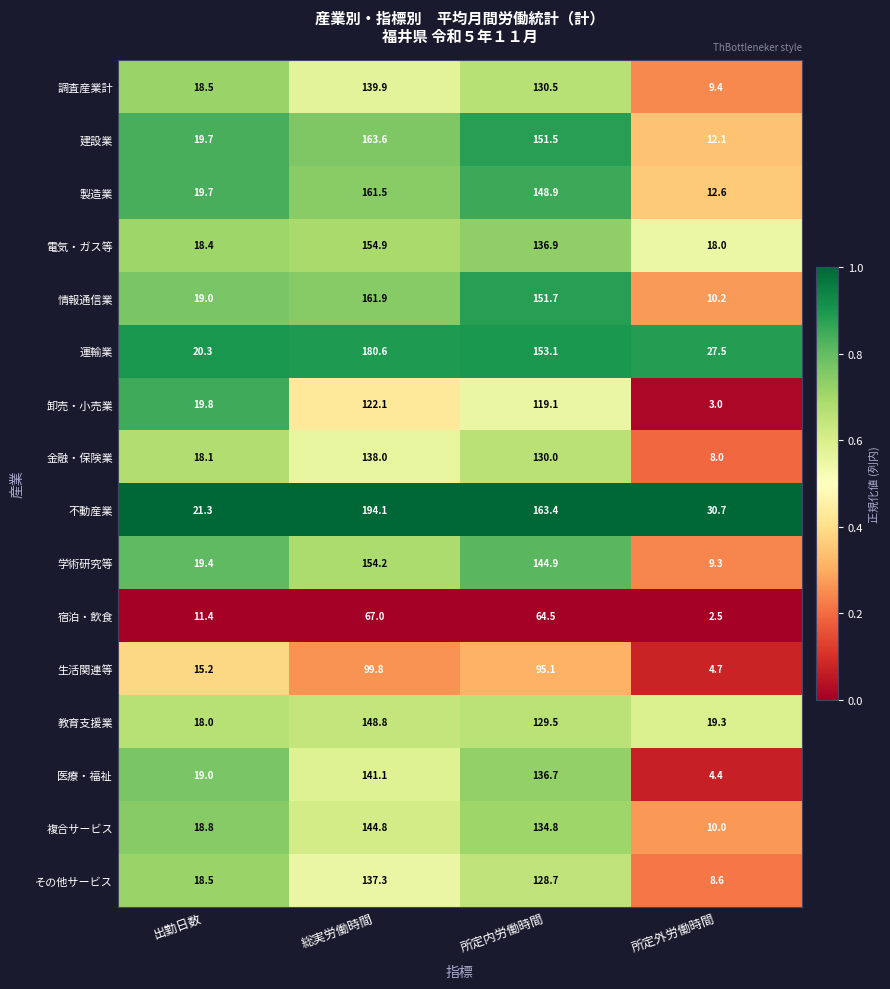

Is the value of 情報通信業 at 所定内労働時間 greater than the value of 生活関連等 at 所定外労働時間?

Yes